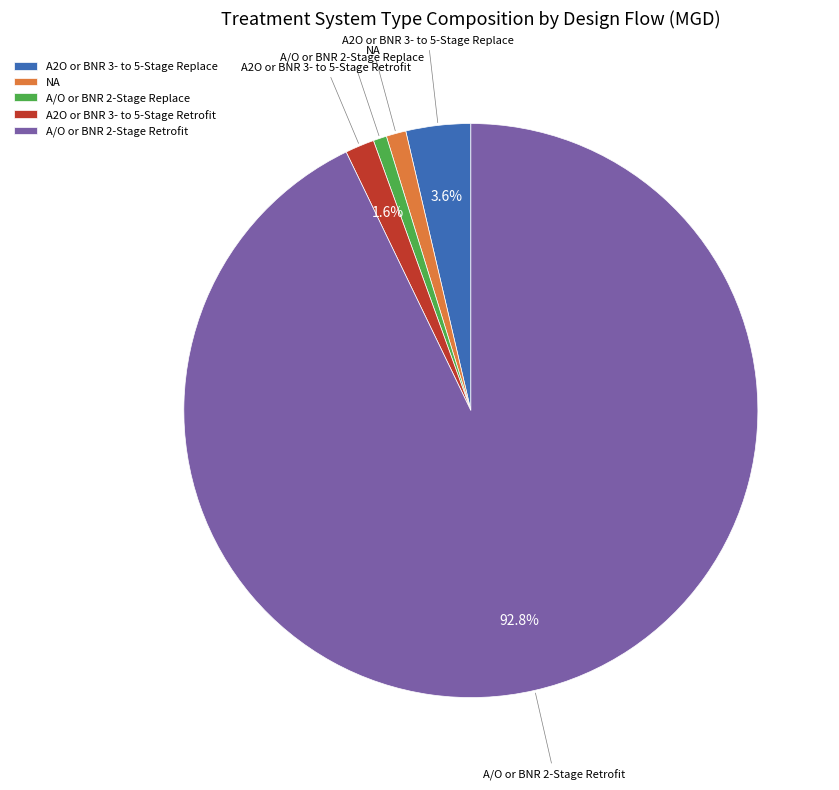

Is the sum of A/O or BNR 2-Stage Replace and NA greater than half?

No